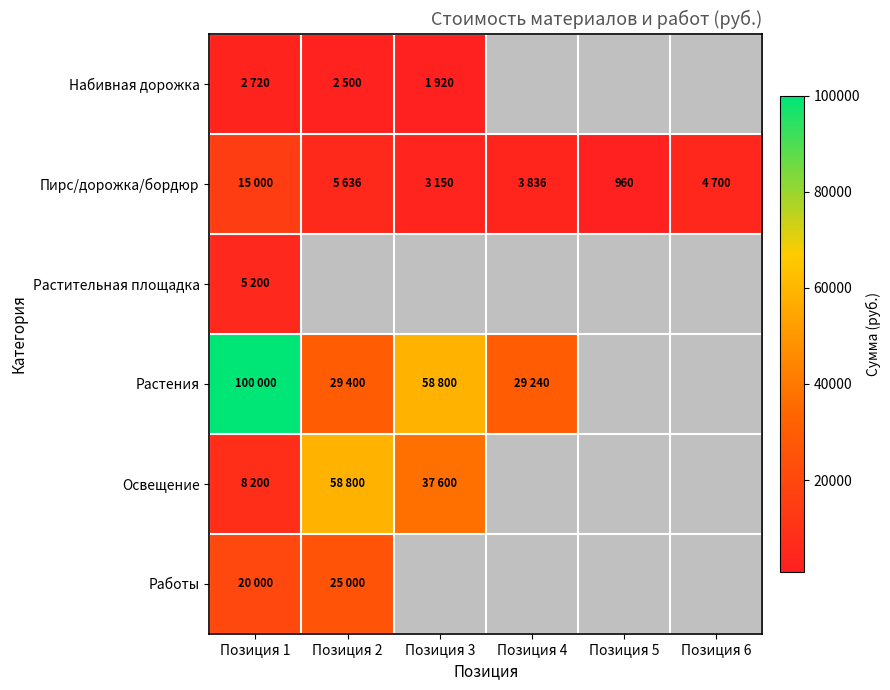

What is the sum of the Растения values at Позиция 4 and Позиция 1?

129240.0